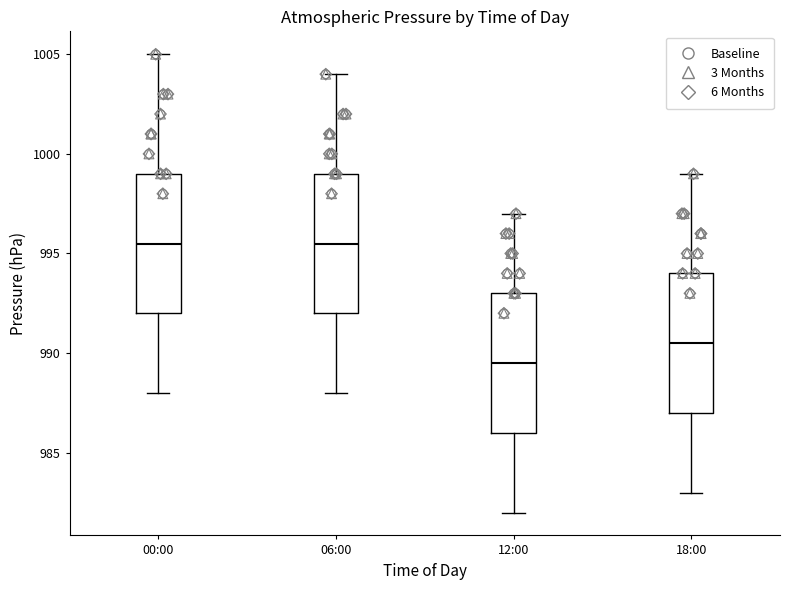

Reading left to right, transcribe this box plot: for each box, give where its median line is, the range the box spans, and where its two whiskers end, as read against the y-axis. The values are not printed on the chart, so give them approximately, as read against the axis.

00:00: median 995.5, box 992.0 to 999.0, whiskers 988.0 to 1005.0
06:00: median 995.5, box 992.0 to 999.0, whiskers 988.0 to 1004.0
12:00: median 989.5, box 986.0 to 993.0, whiskers 982.0 to 997.0
18:00: median 990.5, box 987.0 to 994.0, whiskers 983.0 to 999.0